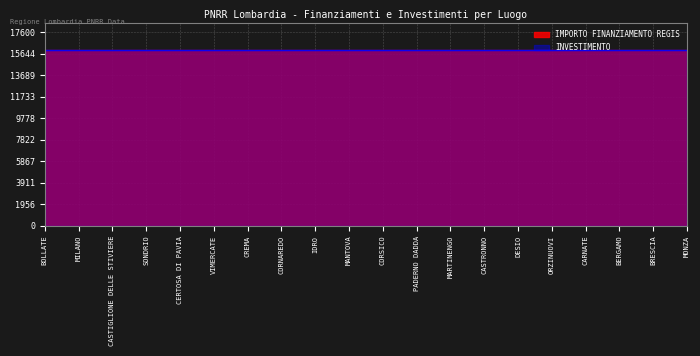

Rank the series at CERTOSA DI PAVIA from highest to lowest value.

IMPORTO FINANZIAMENTO REGIS, INVESTIMENTO